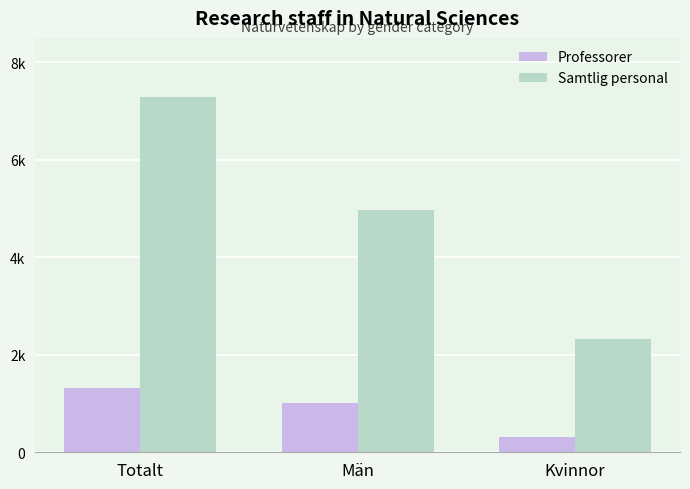

Rank the categories by Professorer value from lowest to highest.

Kvinnor, Män, Totalt